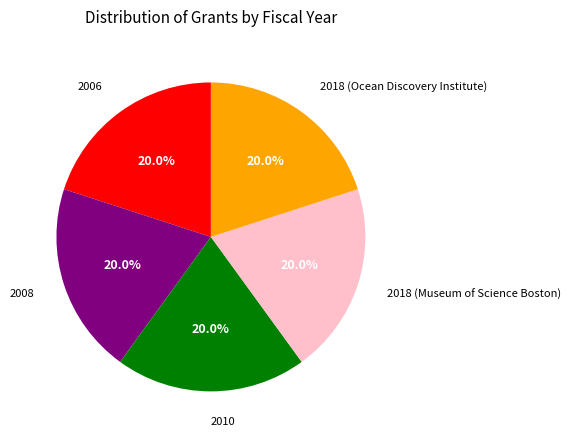

How many slices are in this pie chart?

5